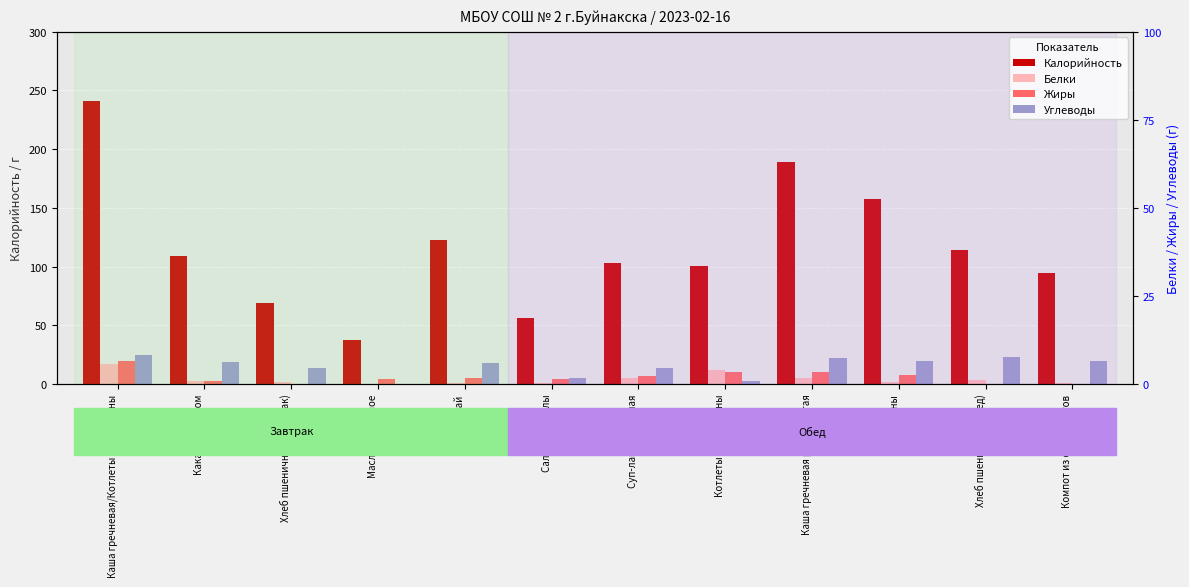

What is the label of the 2nd bar from the left?

Какао с молоком